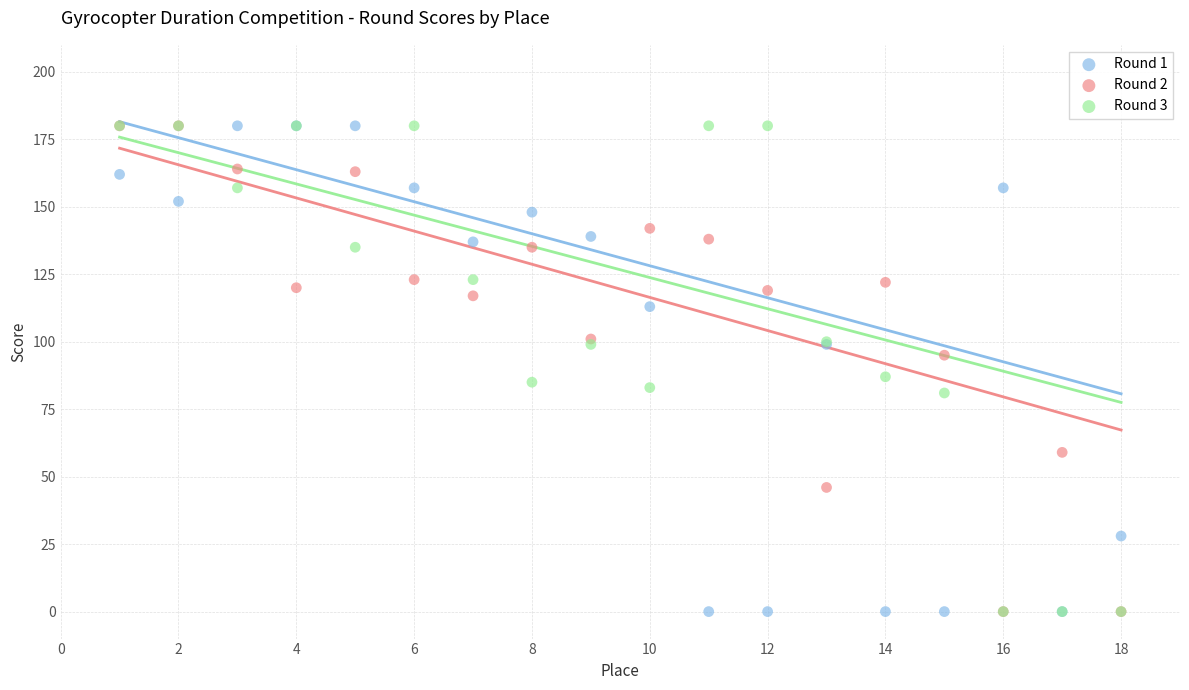

What are all the series names shown in the legend?

Round 1, Round 2, Round 3